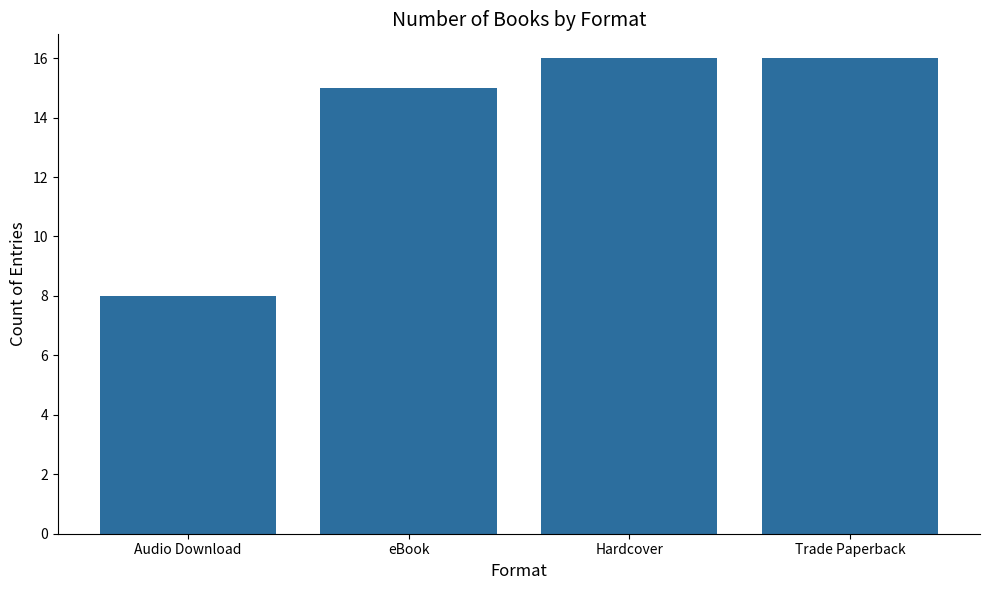

What is the ratio of the value at eBook to the value at Trade Paperback?

0.9